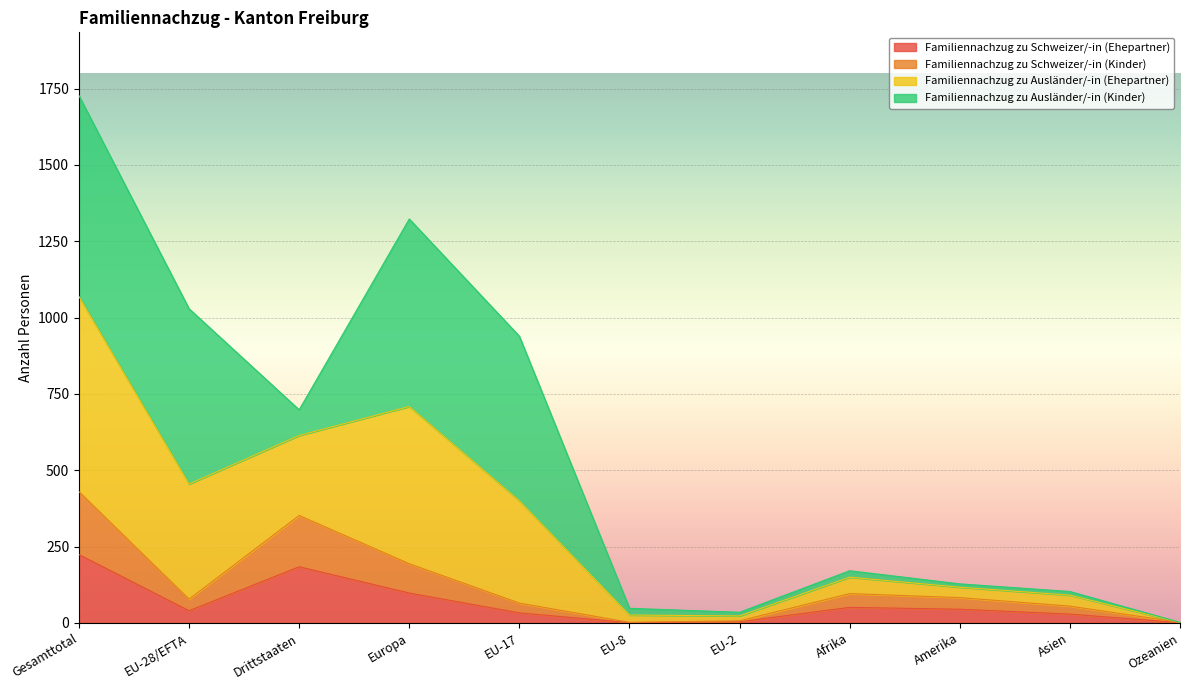

Does the chart display data point markers on the line(s)?

No